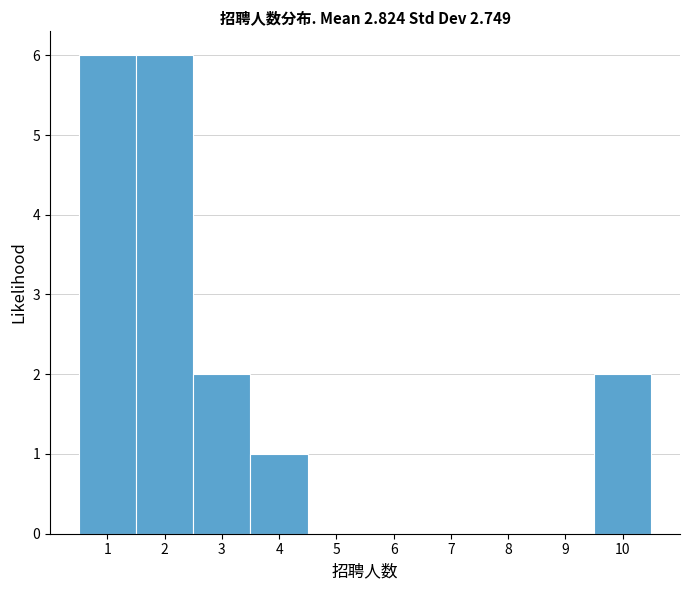

What is the height of the bar covering 1.5 to 2.5 on the x-axis? The values are not printed on the chart, so give them approximately, as read against the axis.

6